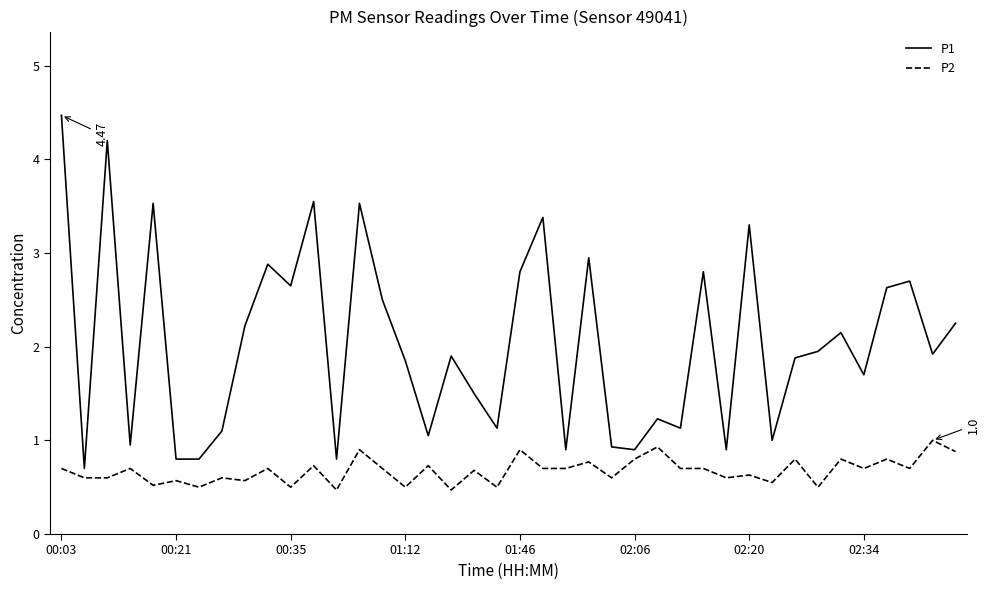

Which series has the largest range (max minus min)?

P1